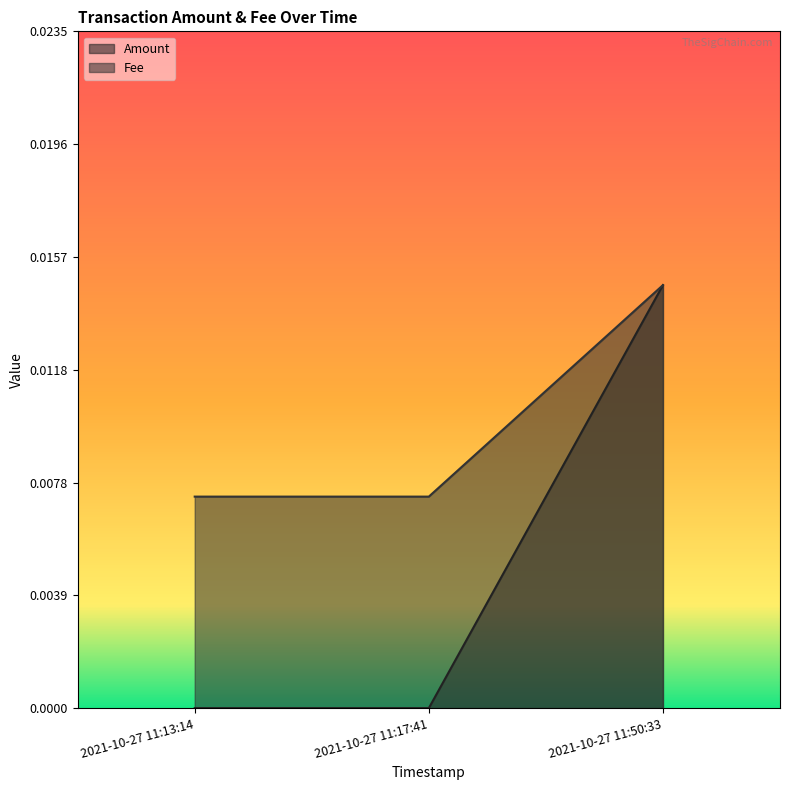

Reading right to left, extract all data points from this chart.

Amount: 2021-10-27 11:50:33=0.0	2021-10-27 11:17:41=0.0	2021-10-27 11:13:14=0.0
Fee: 2021-10-27 11:50:33=0.0	2021-10-27 11:17:41=0.0	2021-10-27 11:13:14=0.0